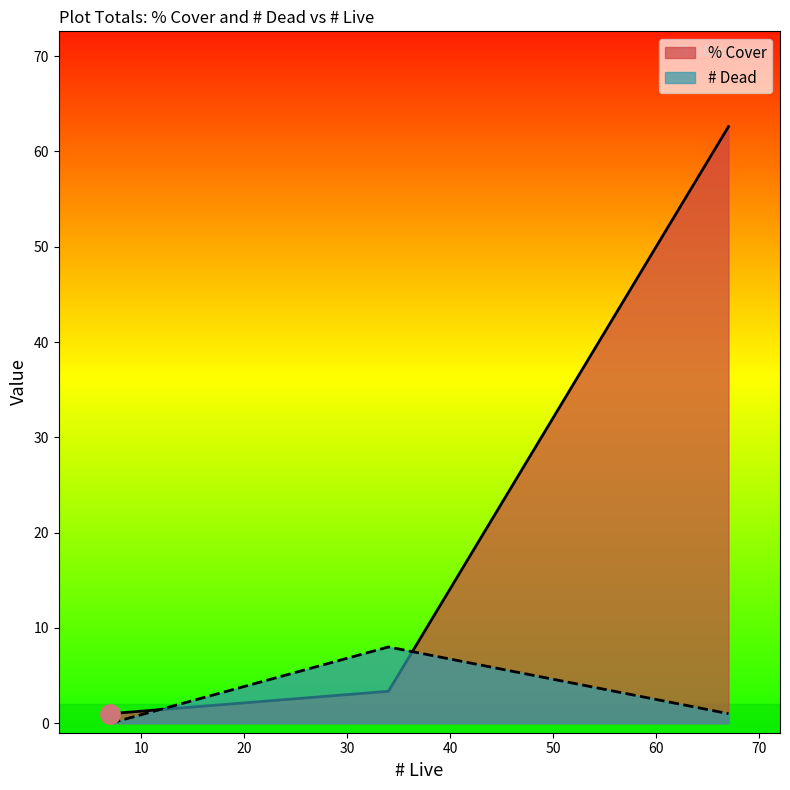

Where is the first local maximum for # Dead?

34